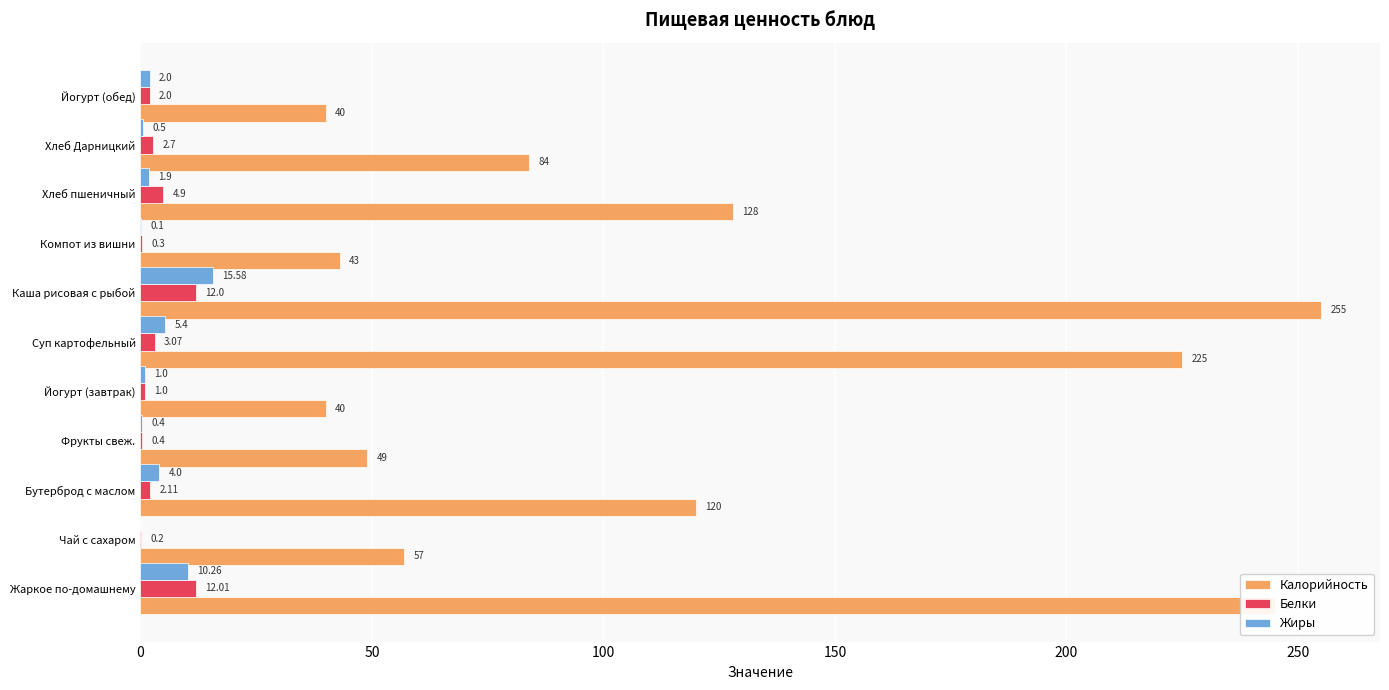

Is the value of Калорийность at Чай с сахаром greater than the value of Белки at Йогурт (обед)?

Yes